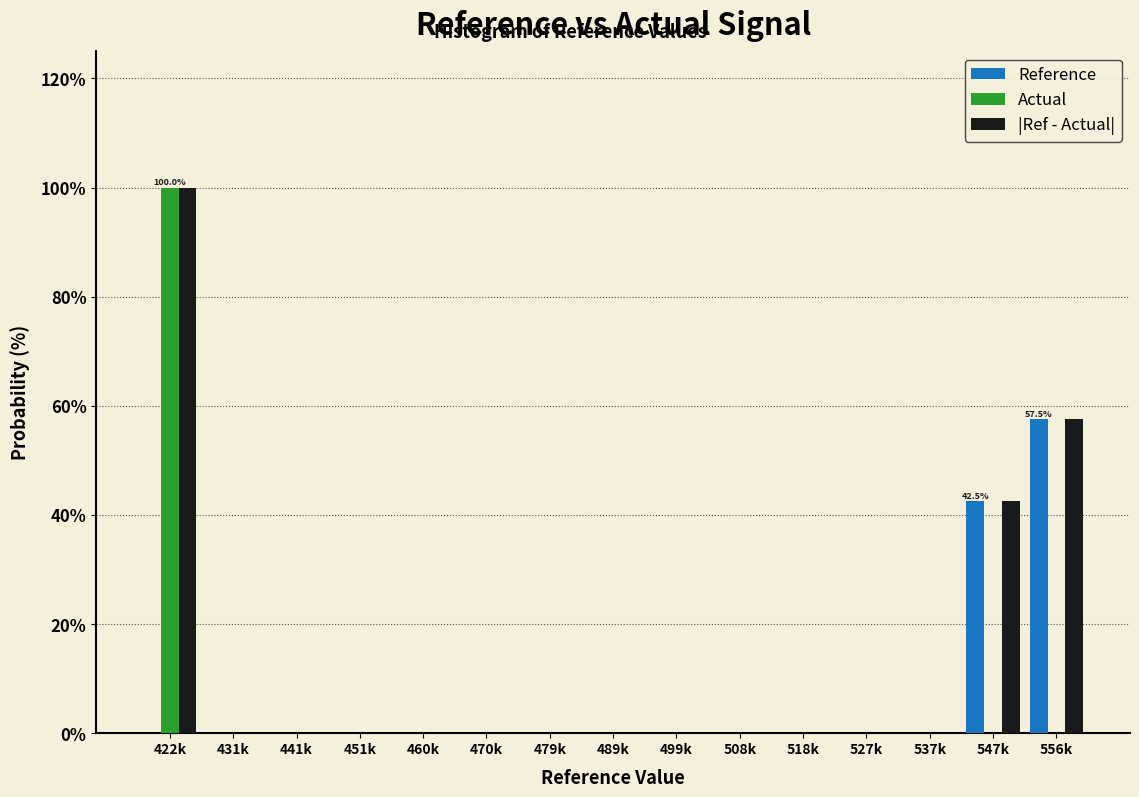

At which category does the chart reach its peak across all series?

422k